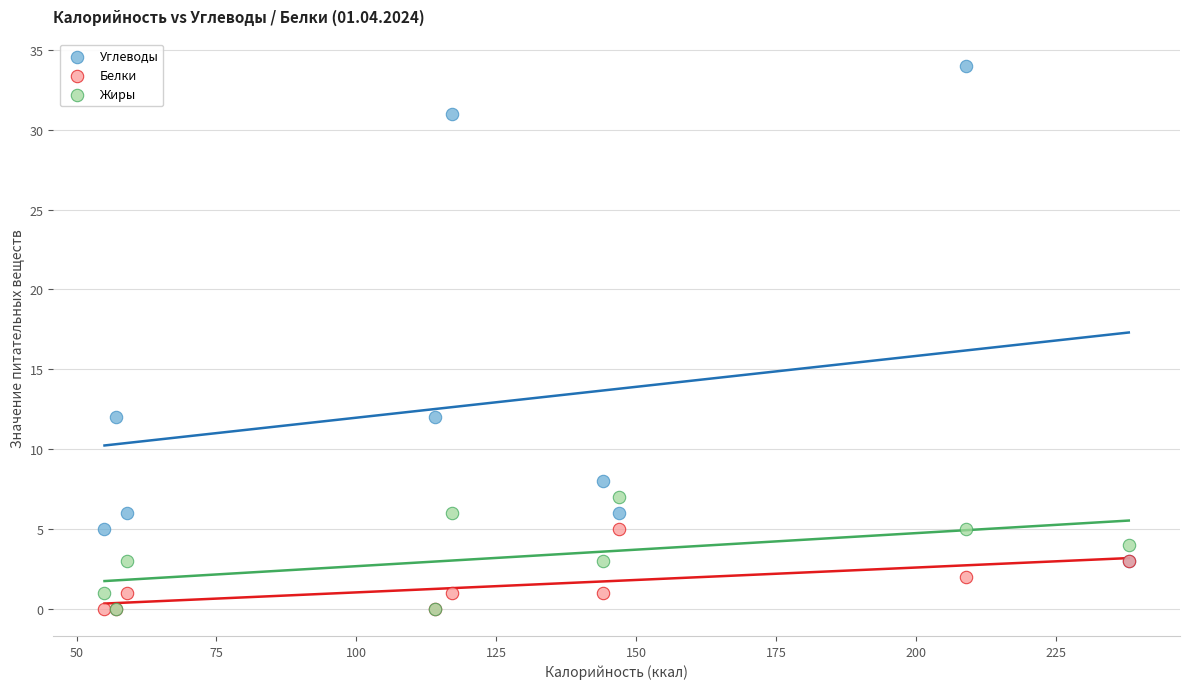

Which series has the largest Y range (max minus min)?

Углеводы